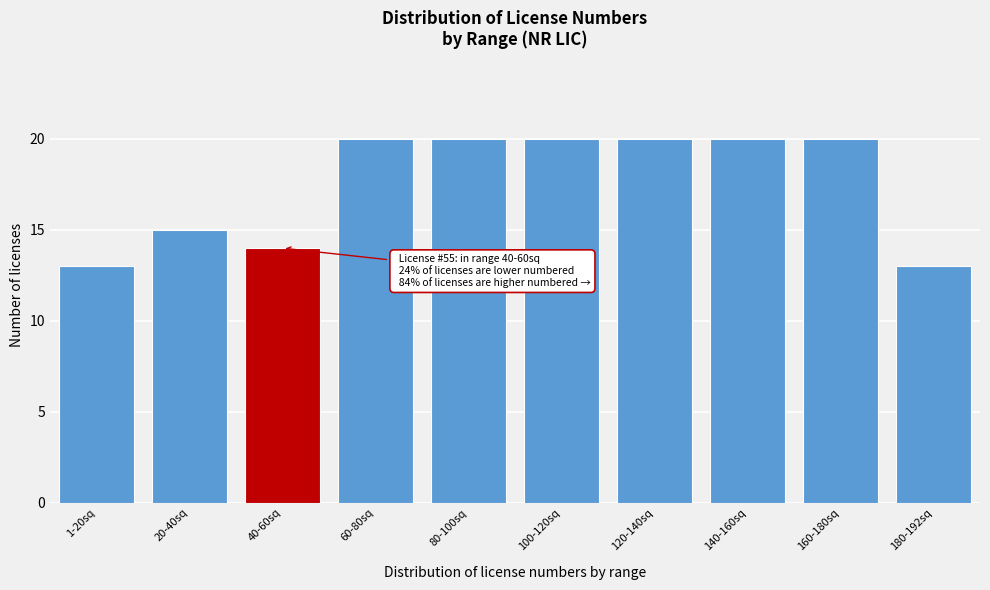

Reading right to left, extract all data points from this chart.

13	20	20	20	20	20	20	14	15	13